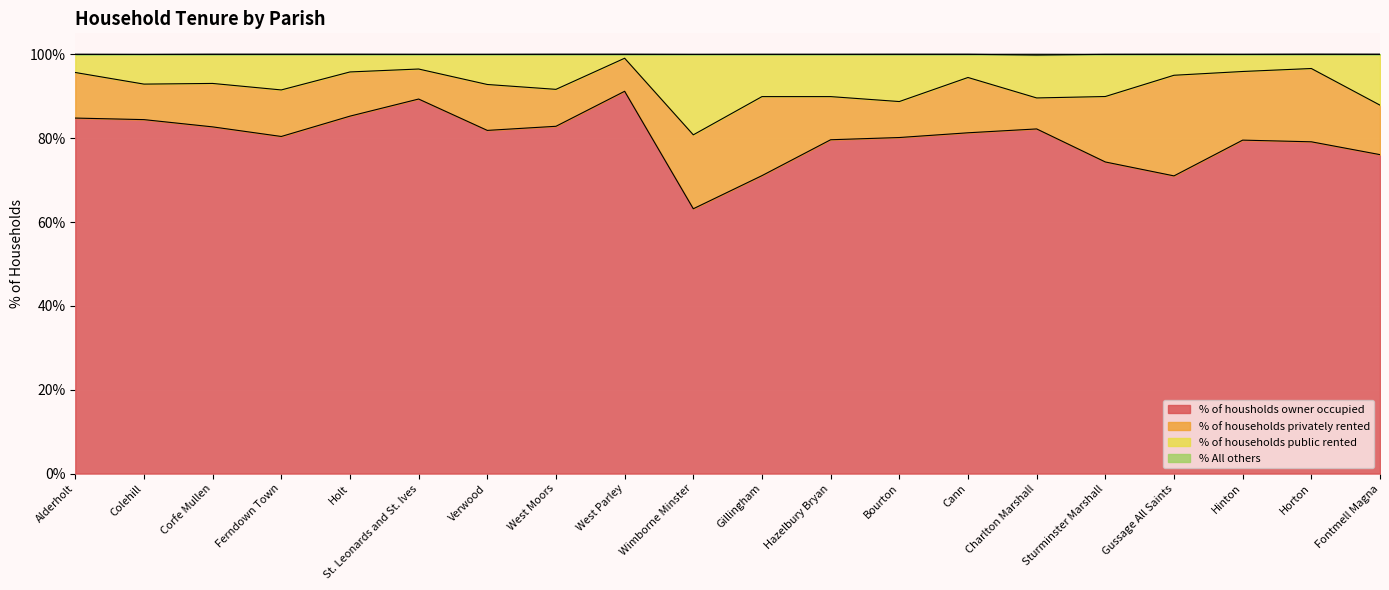

What is the total value across all series at Holt?

100.0